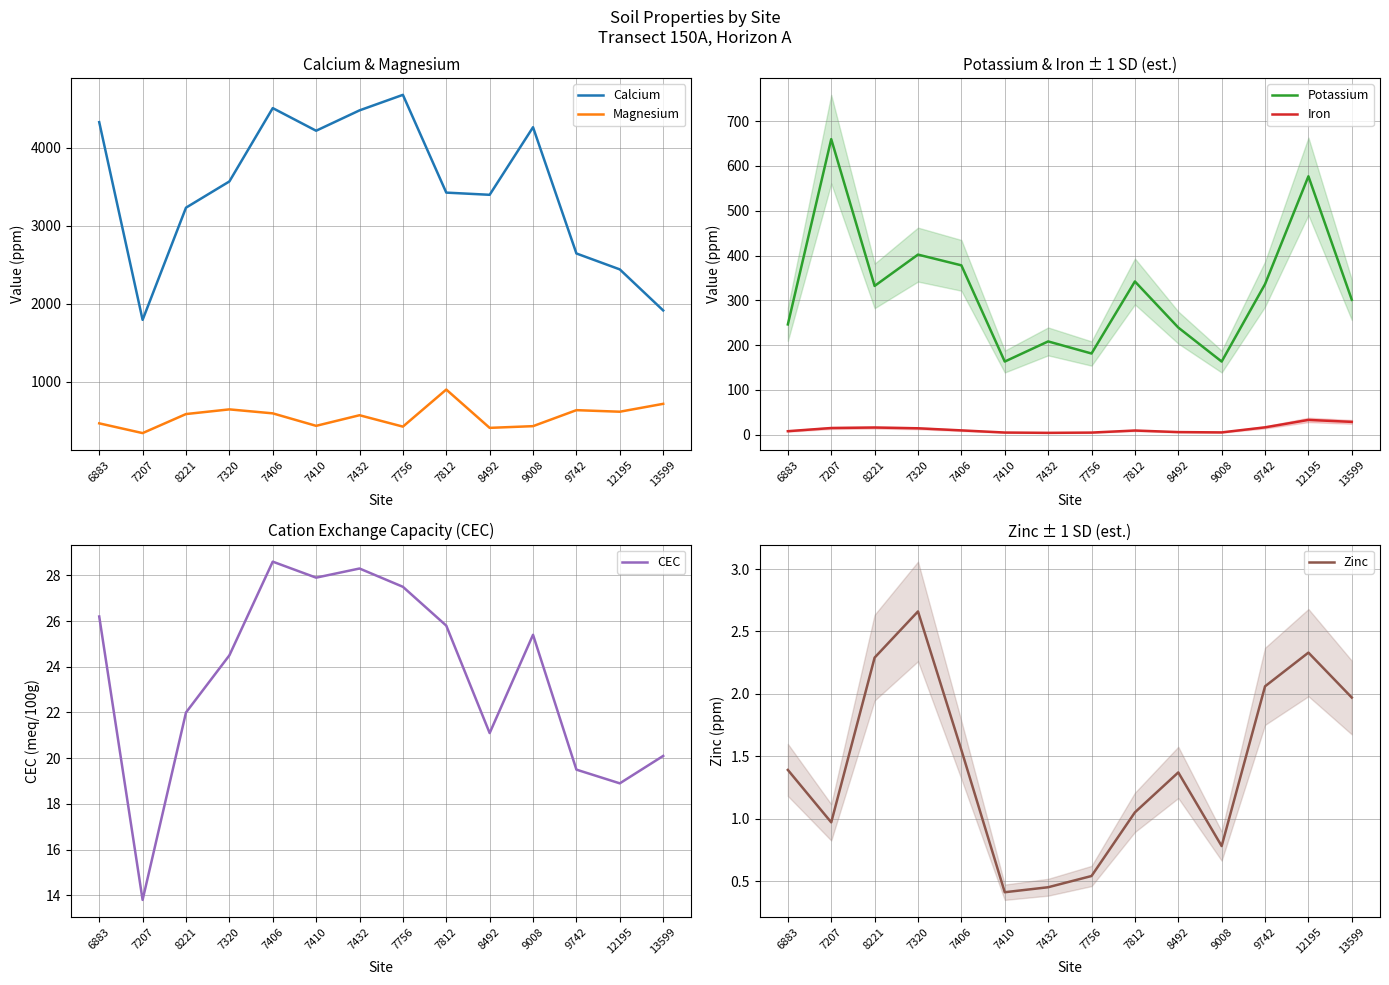

What is the difference between the highest and lowest values at 9008?

4262.2